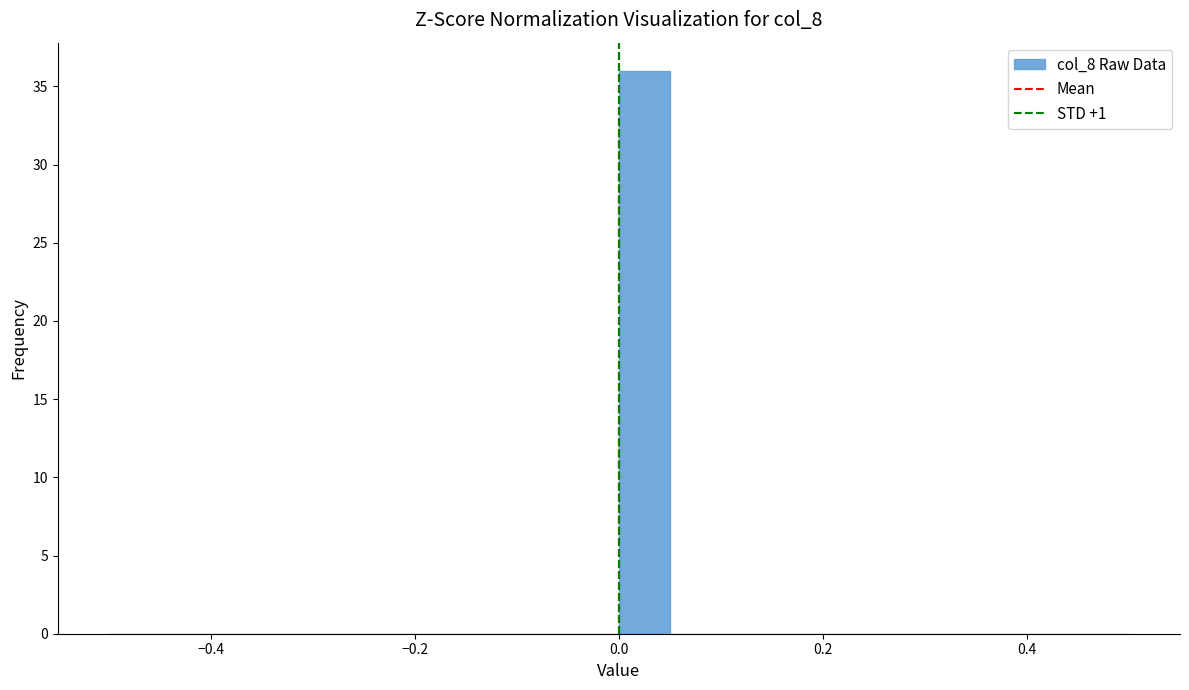

Read against the x-axis, roughly where is the centre of the tallest bar?

0.02